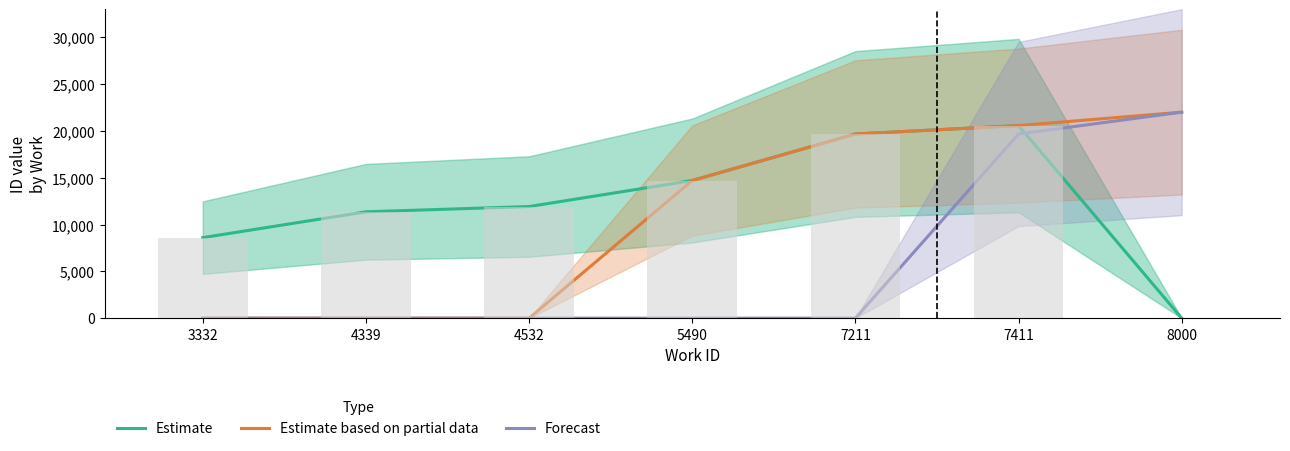

What is the total value across all series at 7411?

60801